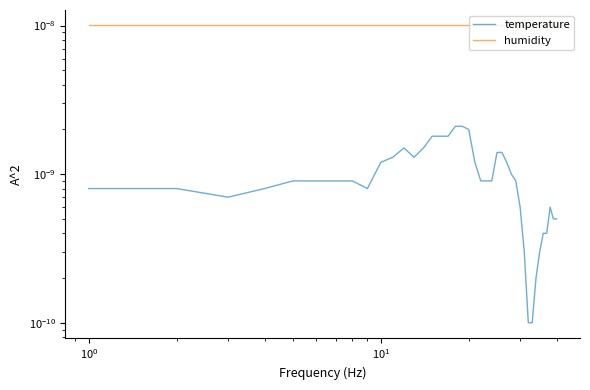

What are all the series names shown in the legend?

temperature, humidity